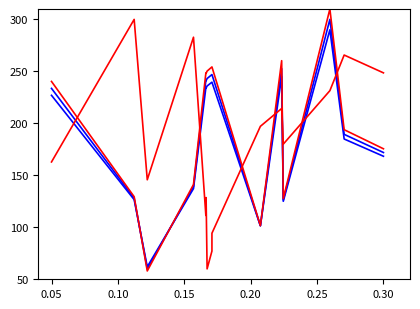

How many distinct data groups are displayed?

4